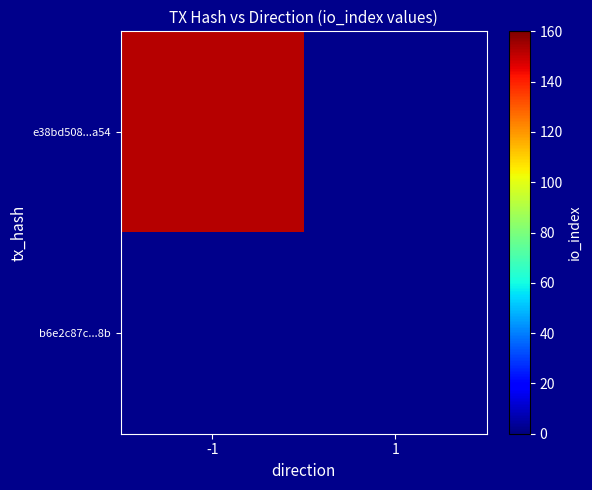

How many data points does each series have?

2